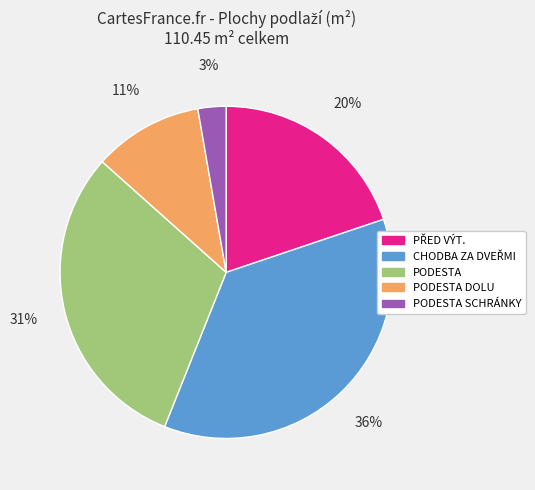

To the nearest percent, what is the difference between the largest and smallest slice percentages?

33%